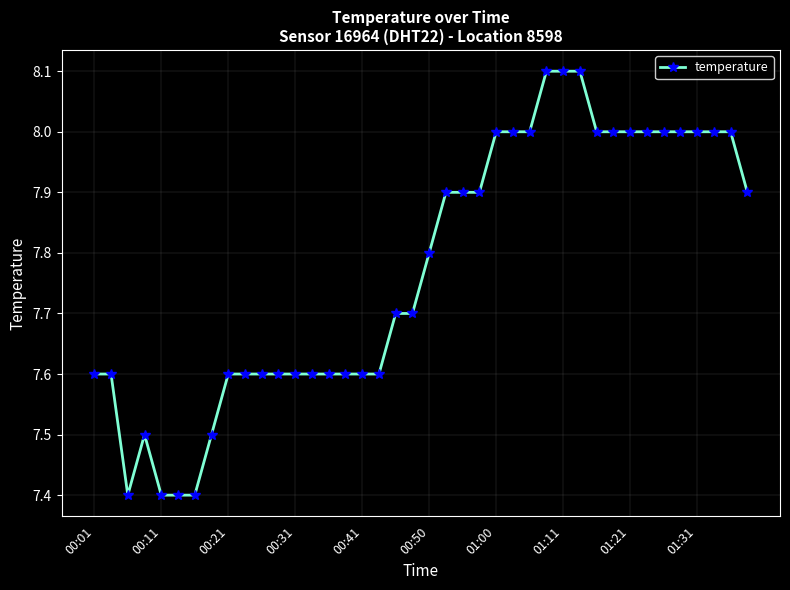

True or false: there are more than 0 points higher than both neighbors.

True